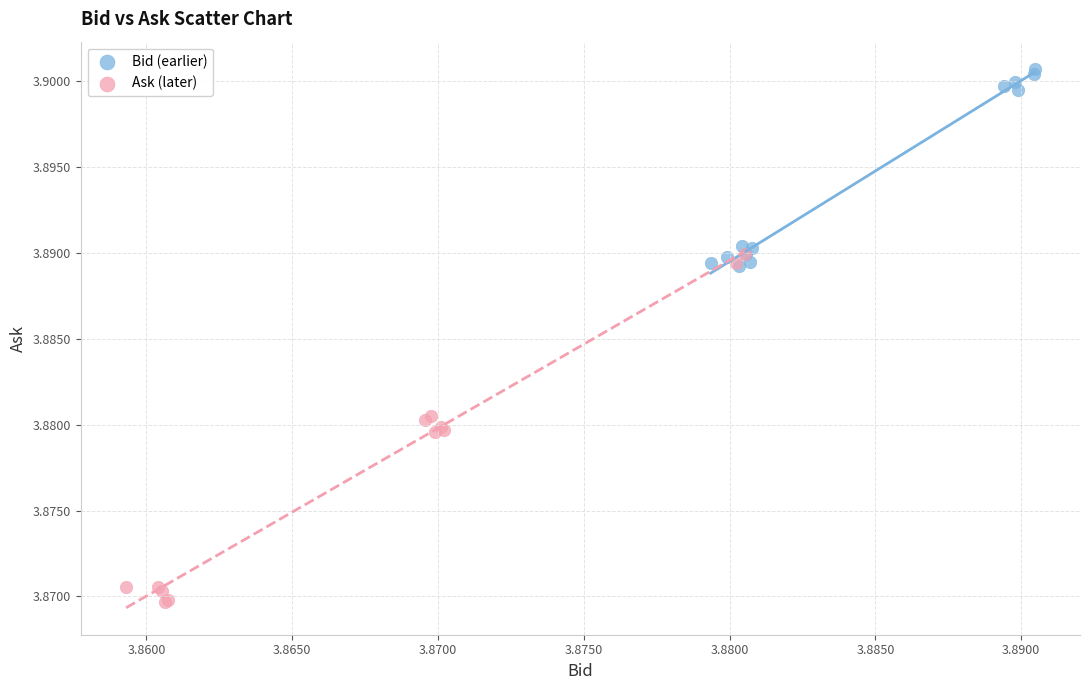

Which series reaches the maximum Y coordinate?

Bid (earlier)